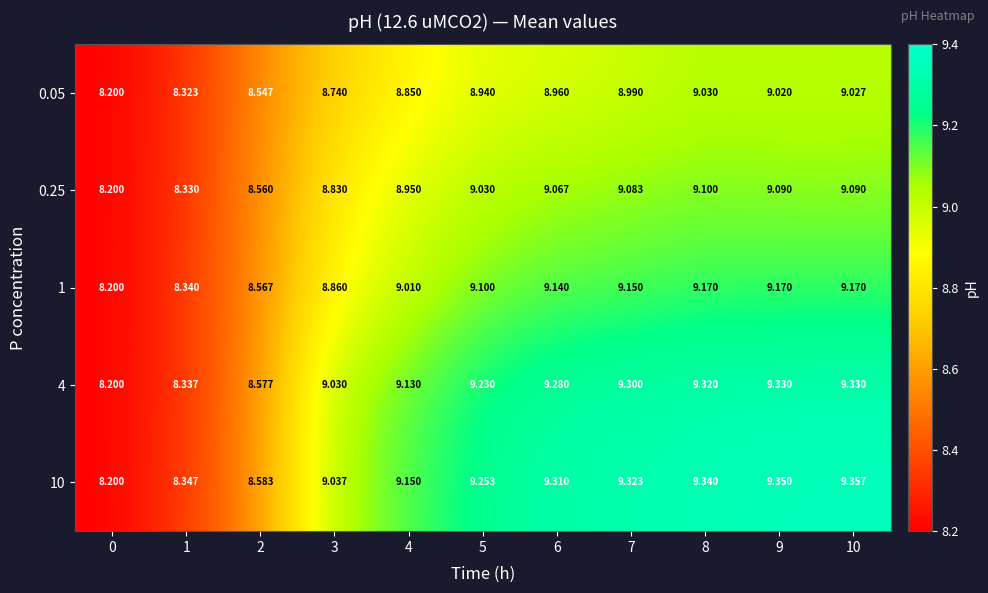

Which series has the widest spread of values?

10